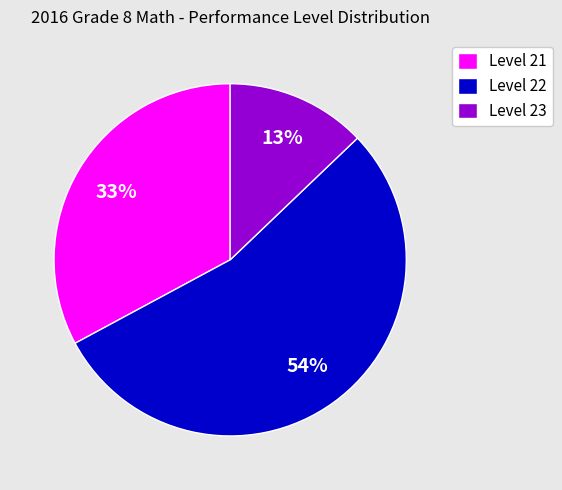

The Level 23 slice represents 28% of the pie. True or false?

False